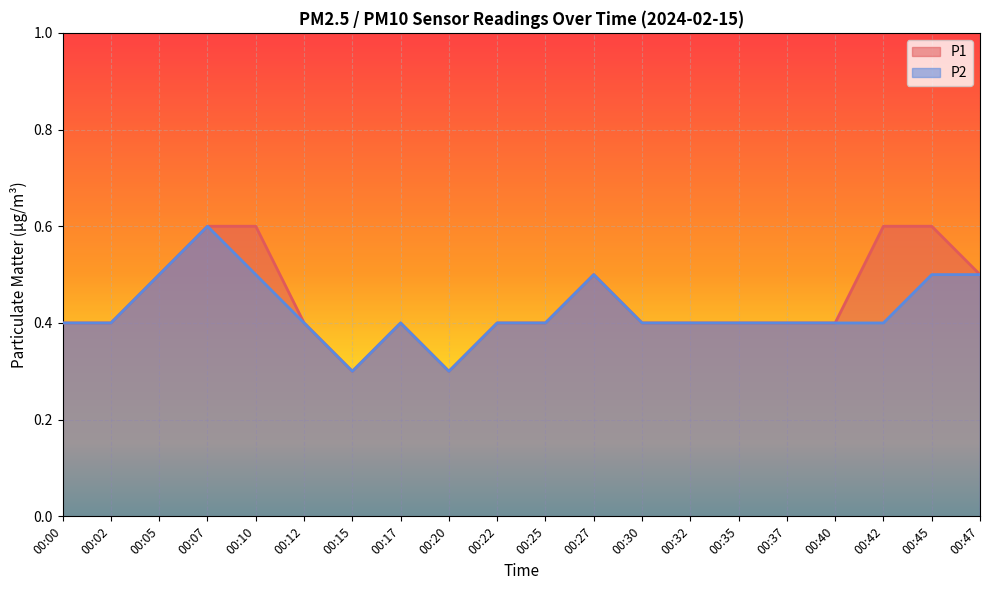

How many data points does each series have?

20